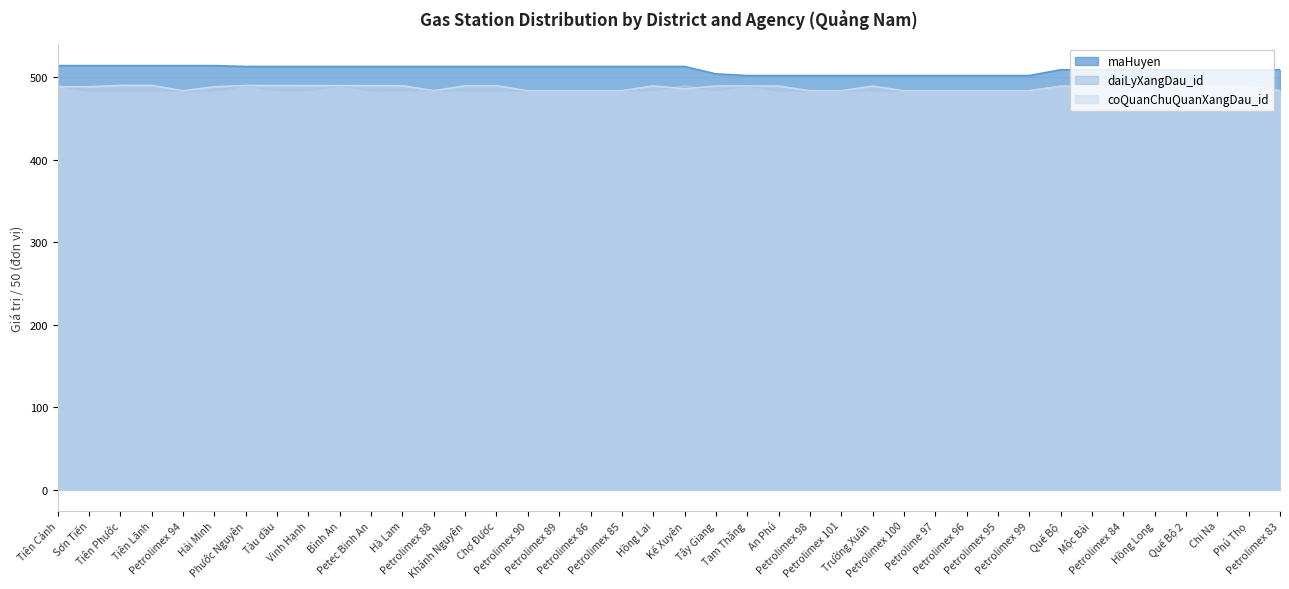

What is the sum of the coQuanChuQuanXangDau_id values at Petrolimex 89 and Petrolimex 85?

967.2